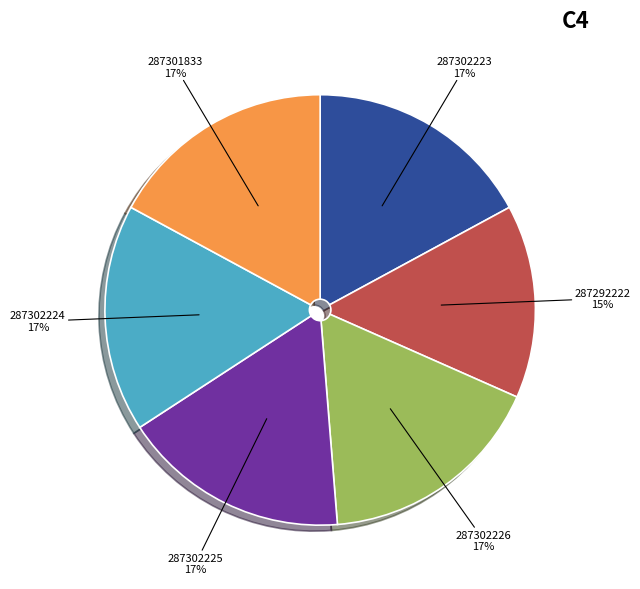

To the nearest percent, what is the average slice percentage?

17%